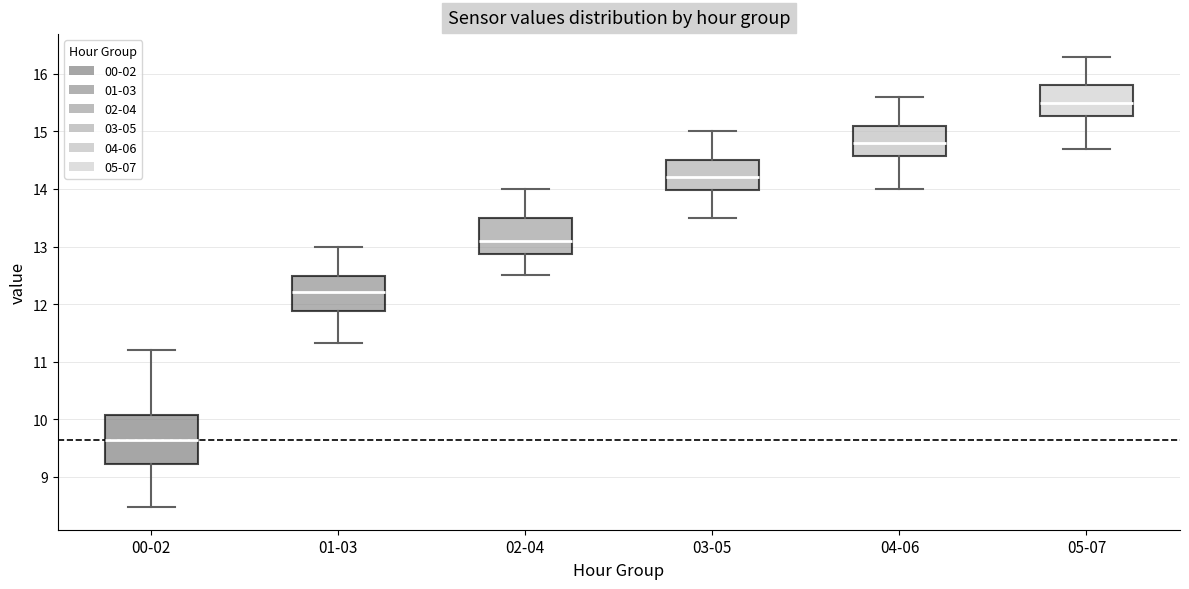

Comparing the boxes themselves (not the whiskers), which one is the tallest?

00-02